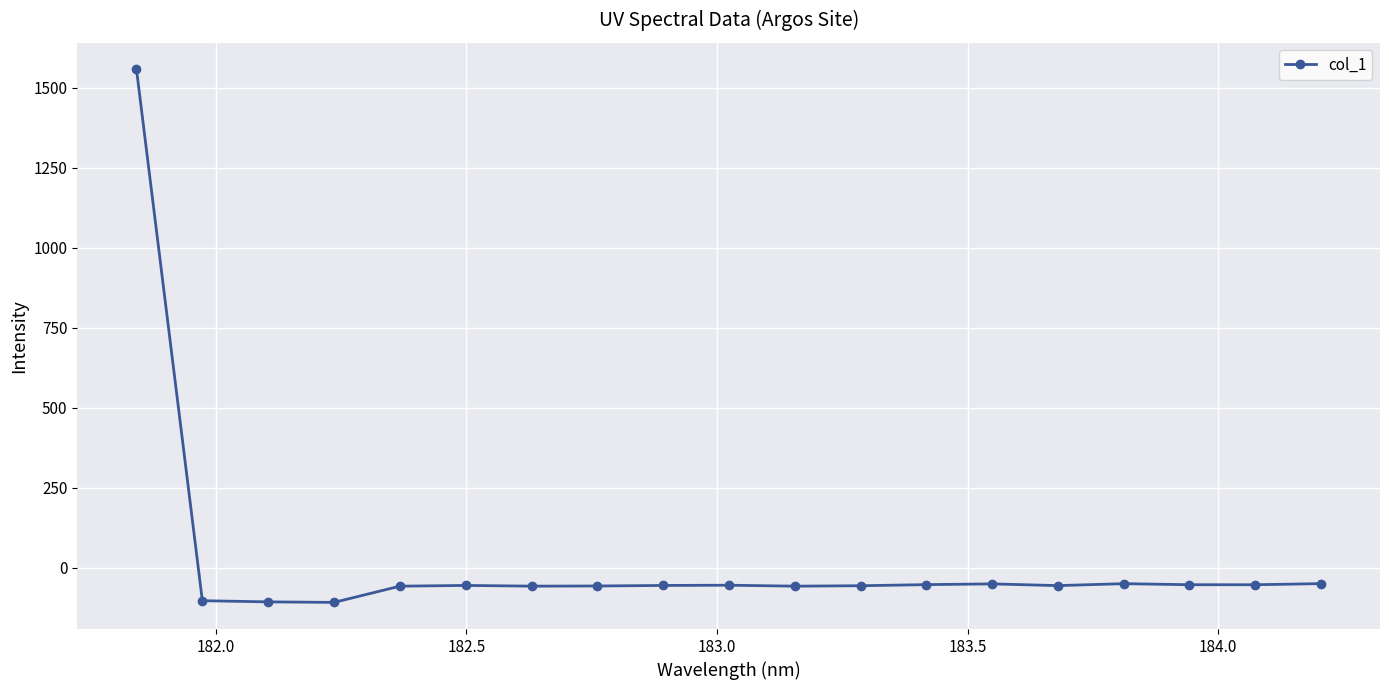

What is the sum of all values?

415.3